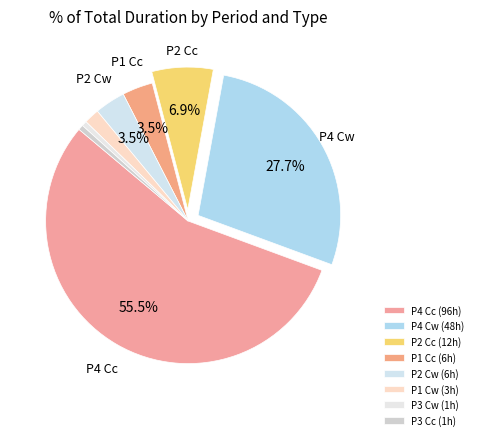

How many slices are in this pie chart?

8